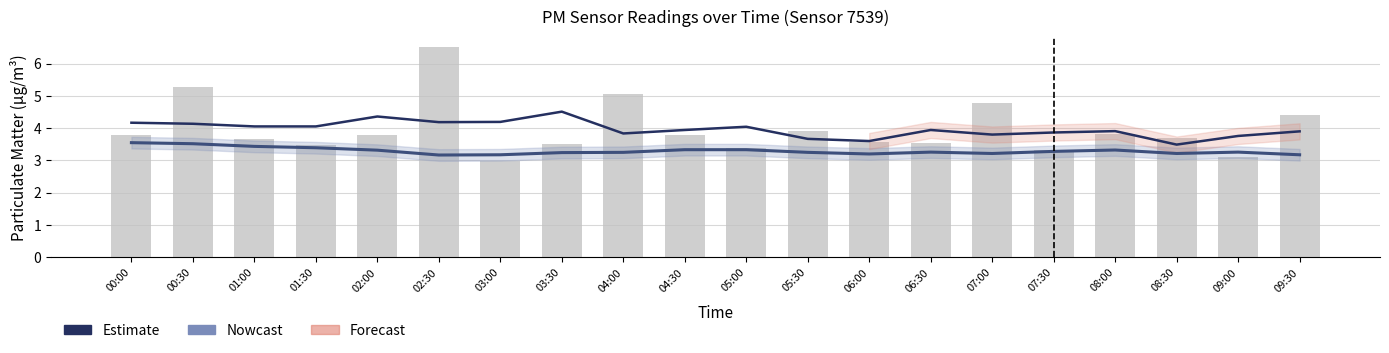

What is the greatest value displayed?

6.5